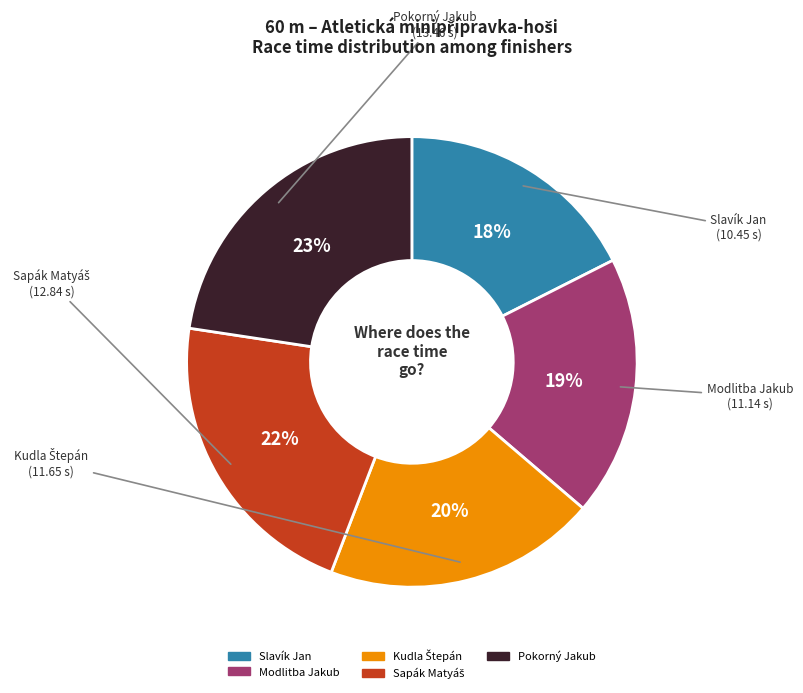

Is it true that Pokorný Jakub is 23% of the pie?

True